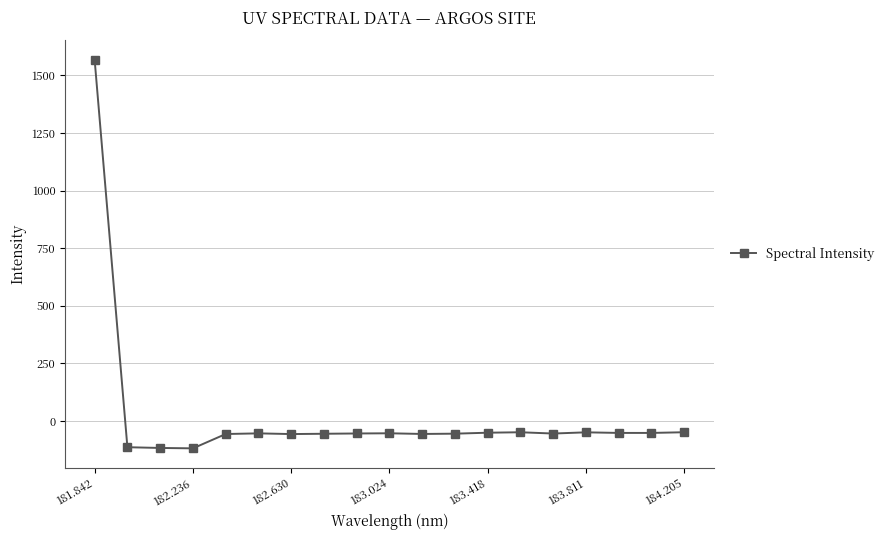

What is the difference between the maximum and second lowest values?

1685.6